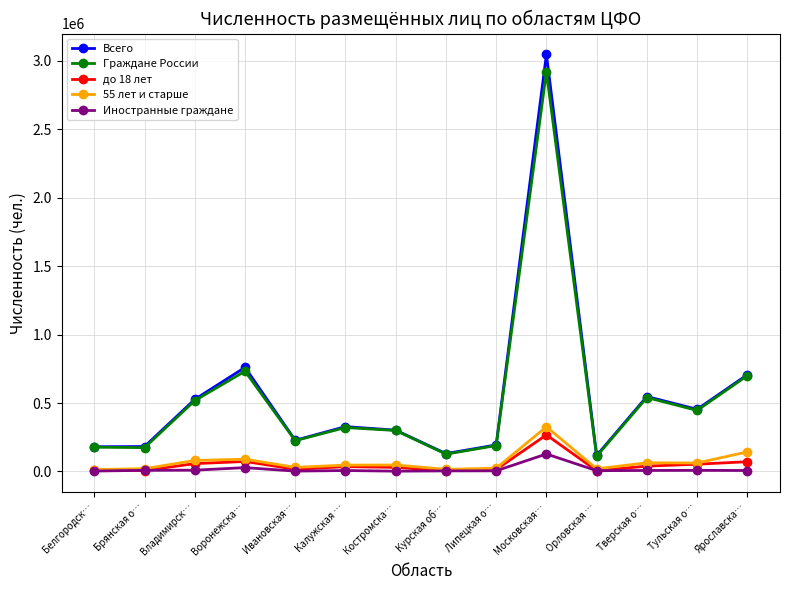

What is the spread (max minus min) of values at Воронежска…?

732562